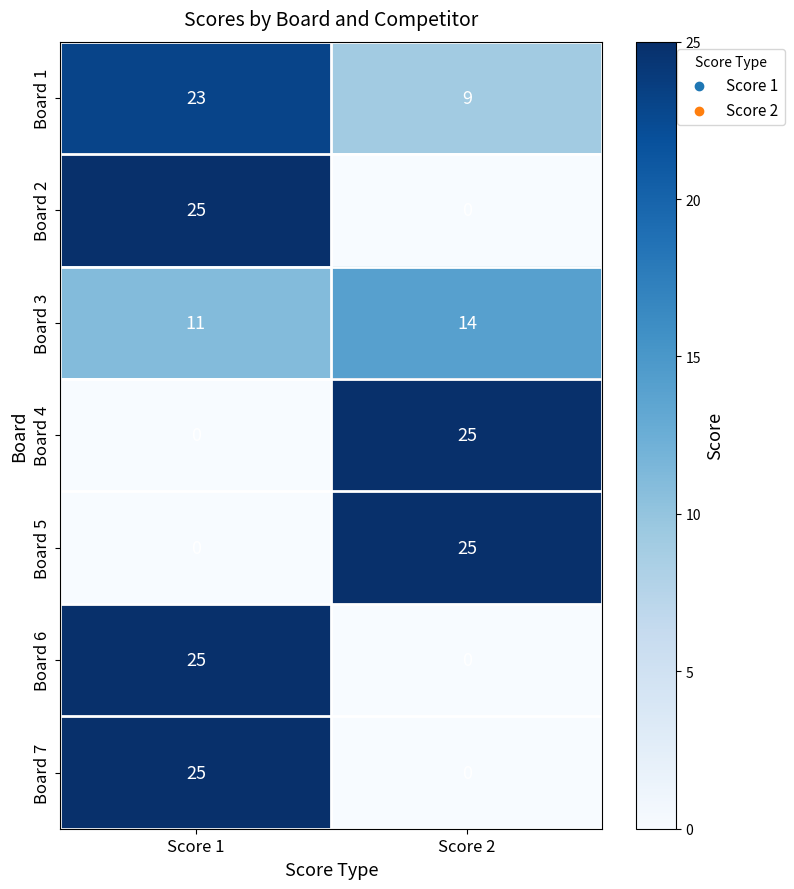

Reading left to right, what are all the values shown in this chart?

Board 1: 23	9
Board 2: 25	0
Board 3: 11	14
Board 4: 0	25
Board 5: 0	25
Board 6: 25	0
Board 7: 25	0